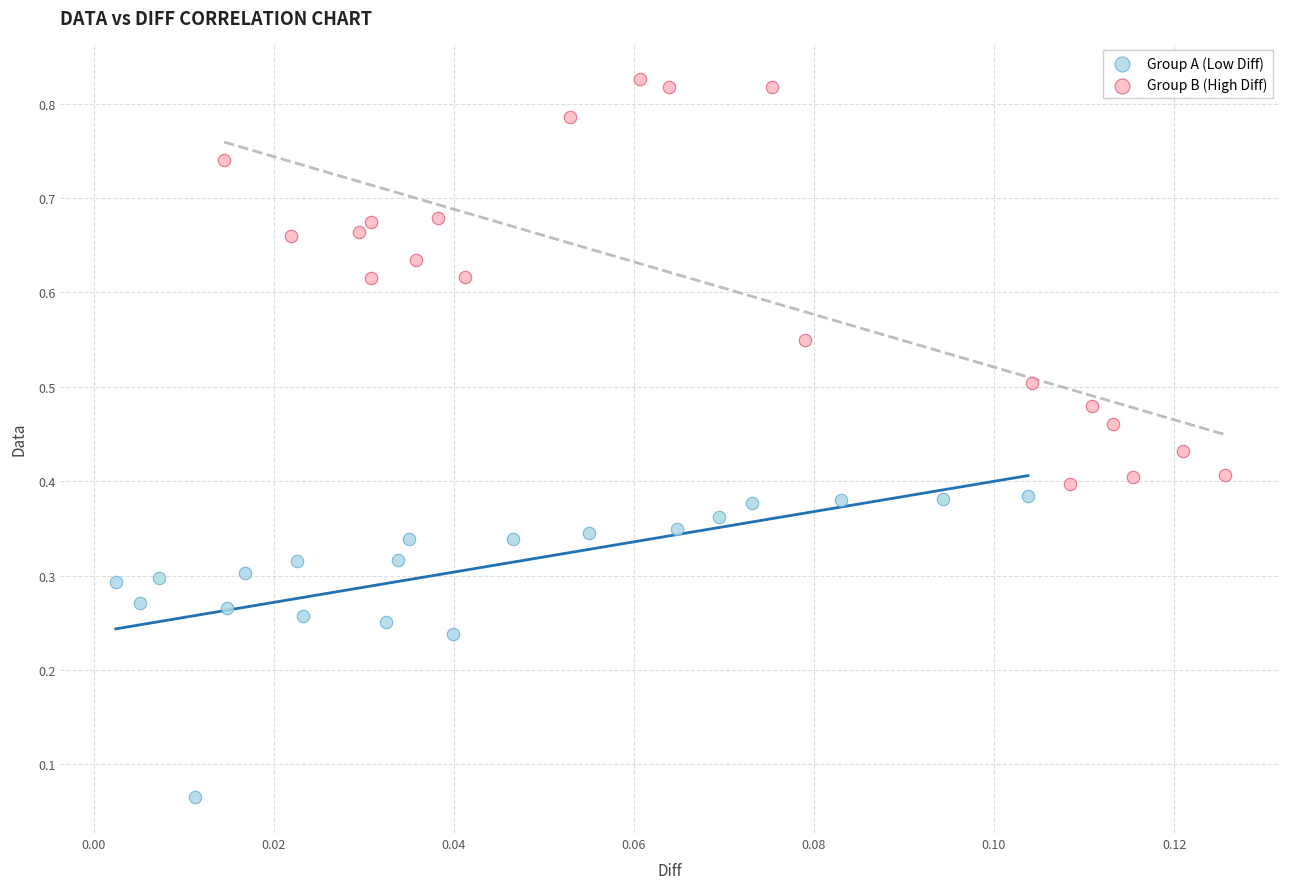

Which series has the largest Y range (max minus min)?

Group B (High Diff)